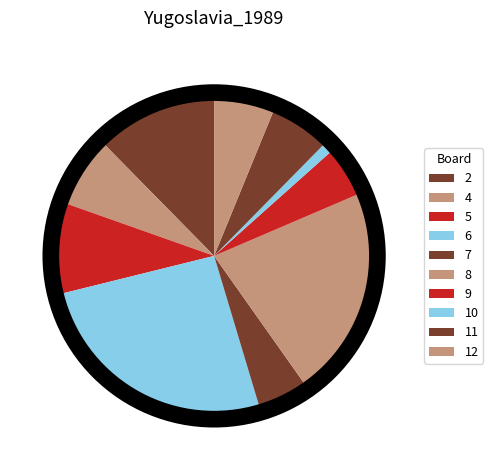

How many slices are in this pie chart?

10